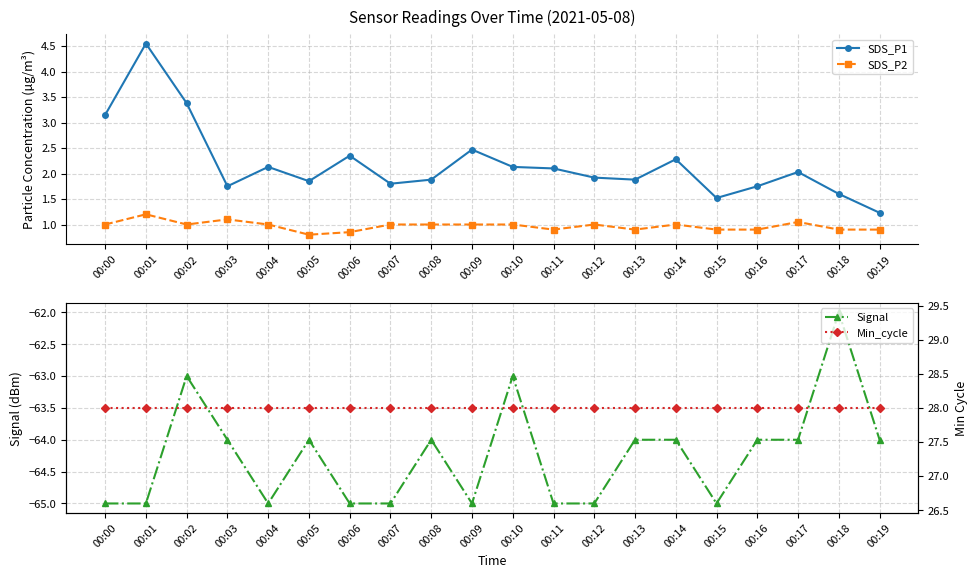

What is the difference between the second highest and minimum values in the SDS_P1 series?

2.1